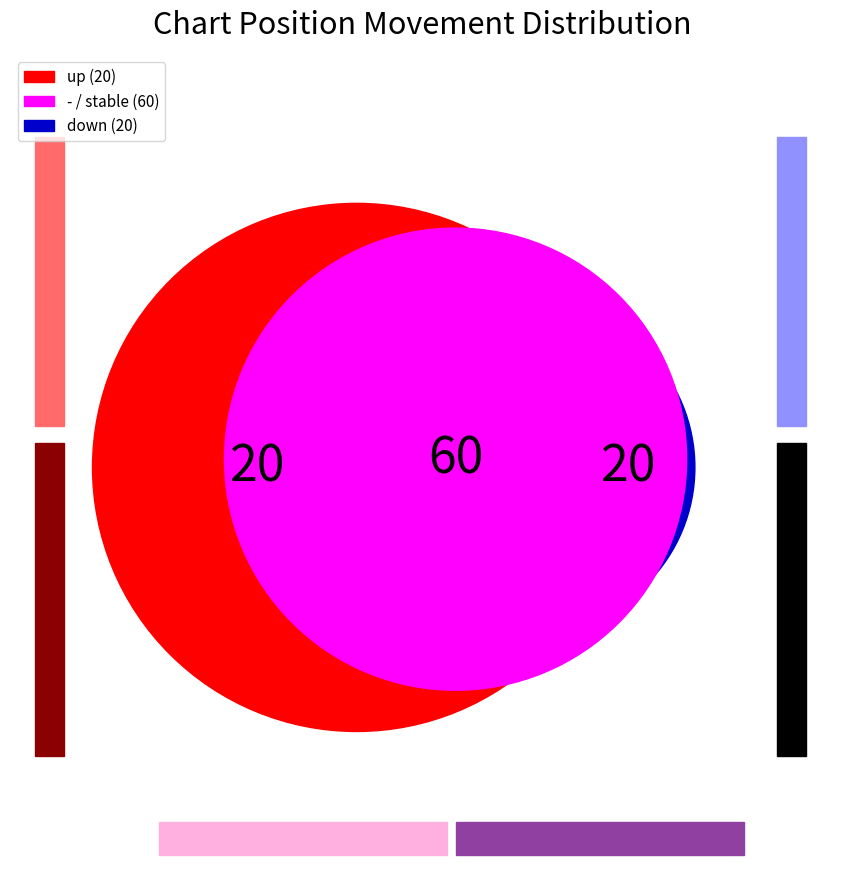

To the nearest percent, what portion does down represent?

20%